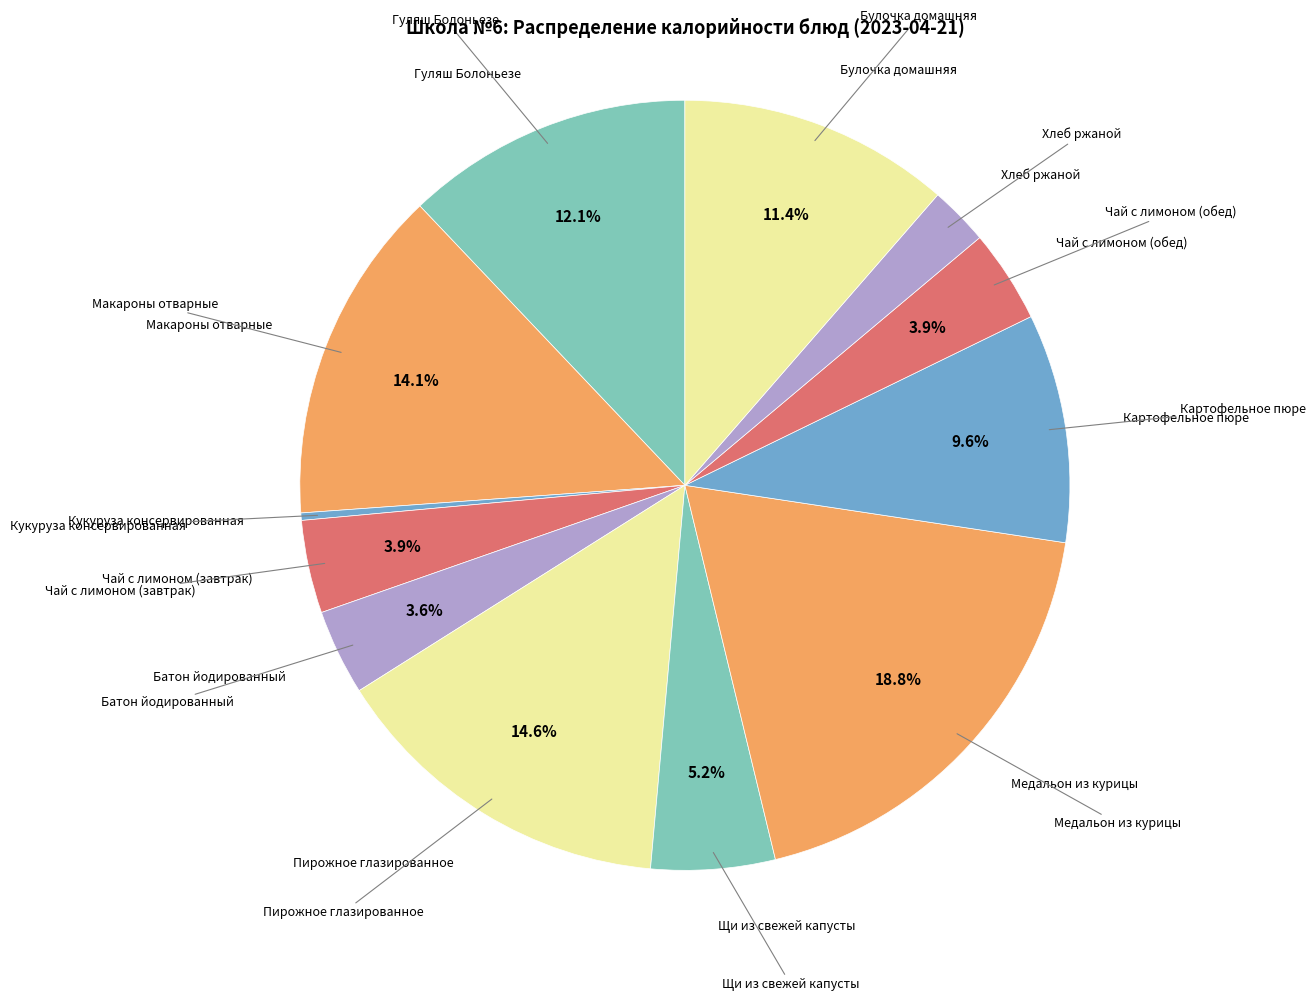

How many segments does this pie chart have?

12